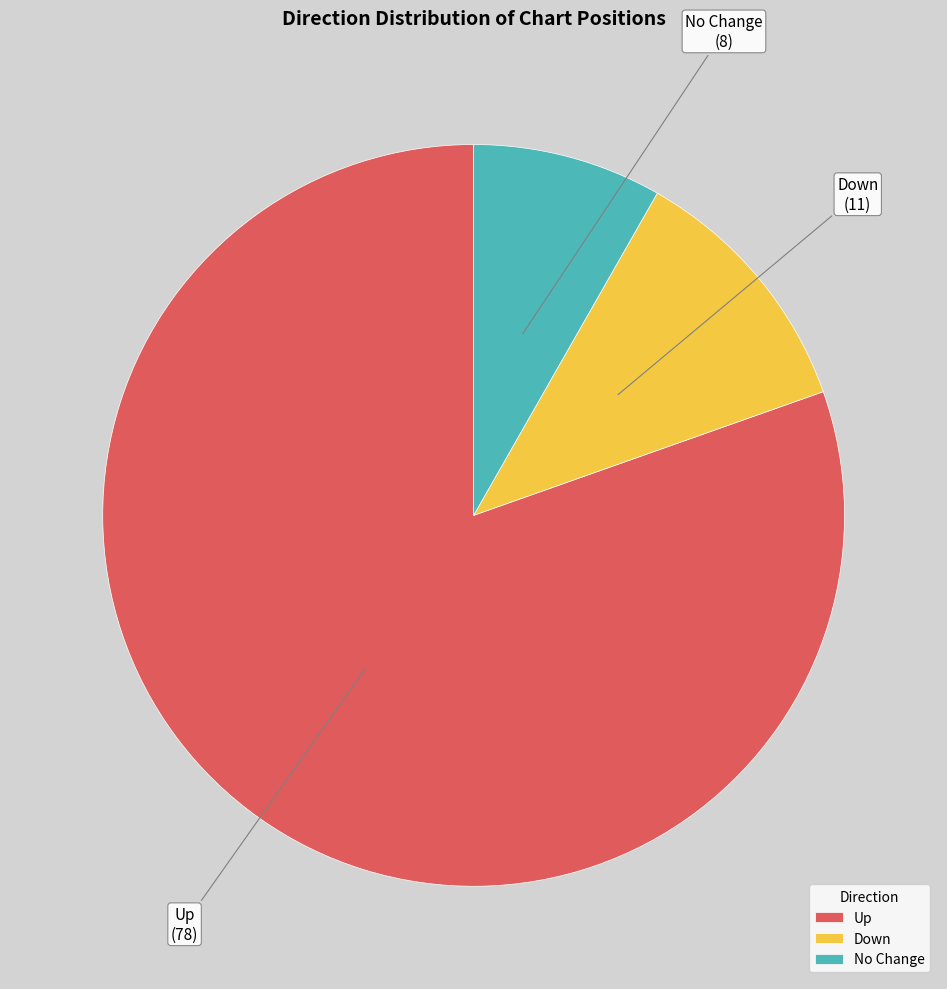

How many segments does this pie chart have?

3